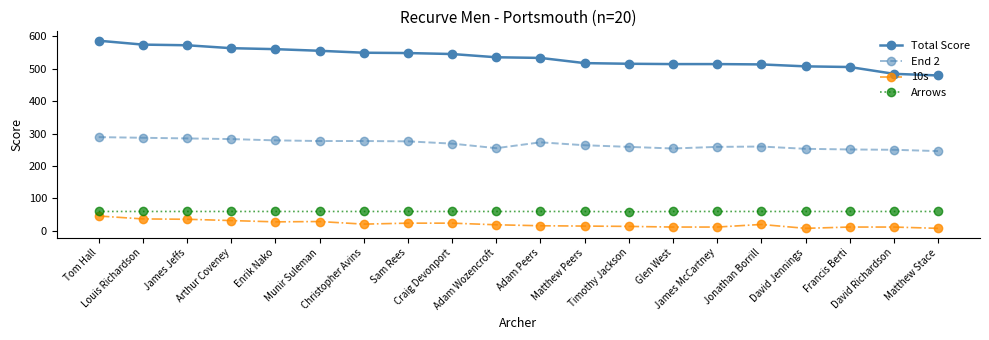

At Francis Berti, list the series in order from smallest to largest.

10s, Arrows, End 2, Total Score